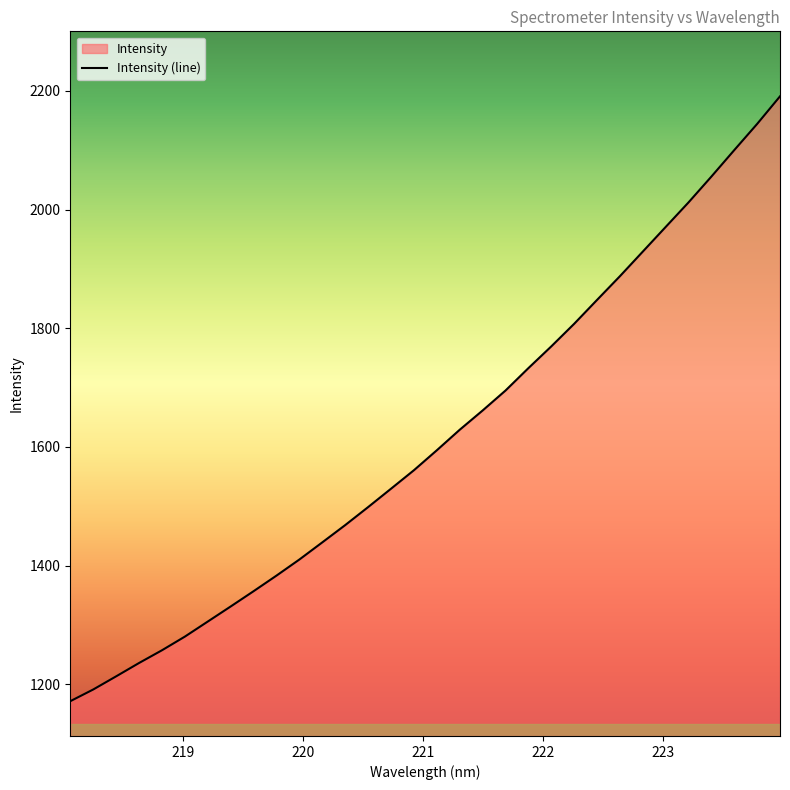

What is the difference between the maximum and minimum values?

1019.1